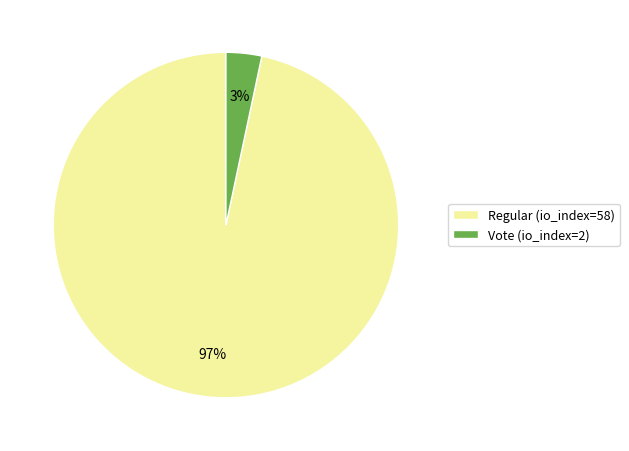

To the nearest percent, what is the combined percentage of Regular (io_index=58) and Vote (io_index=2)?

100%